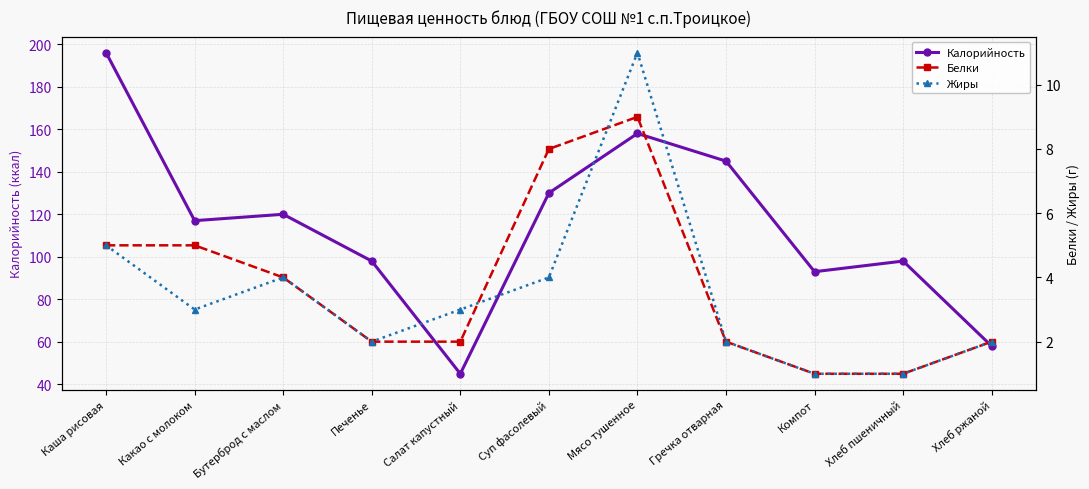

What is the greatest value displayed?

196